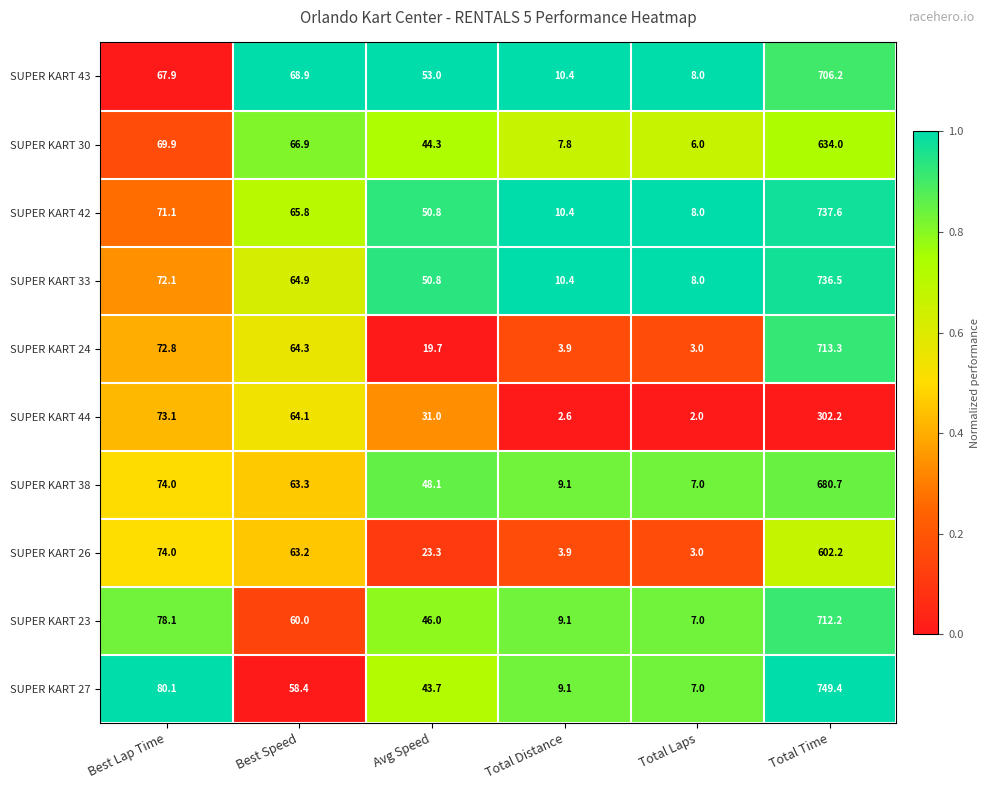

Count the number of data series in this chart.

10